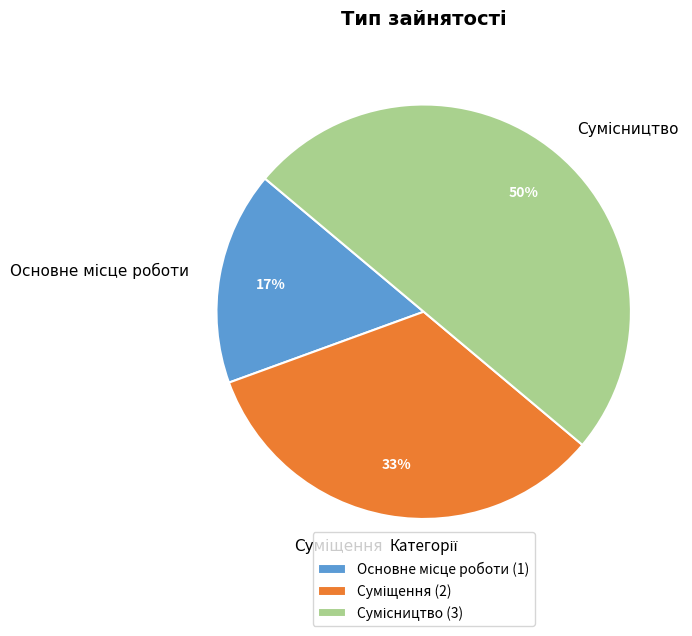

To the nearest percent, what is the difference between the largest and smallest slice percentages?

33%